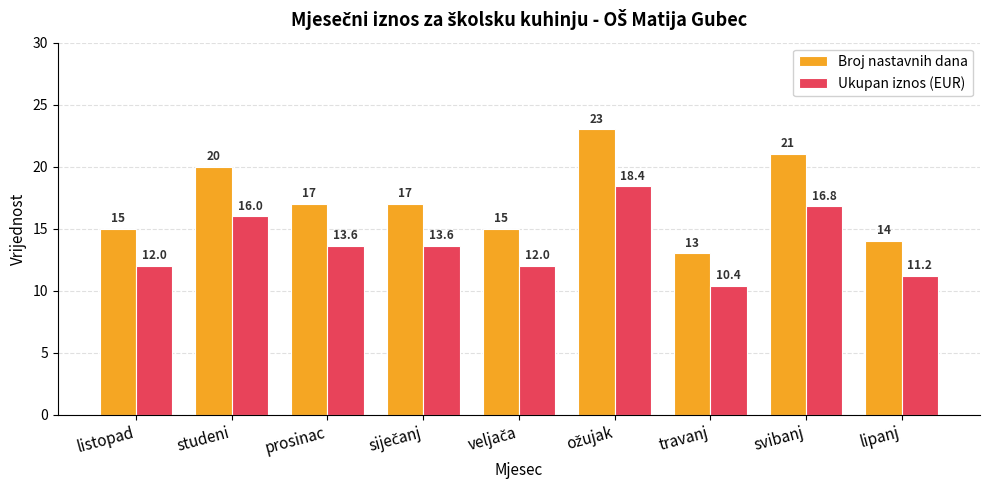

True or false: Ukupan iznos (EUR) has a value of 3.9 at travanj.

False